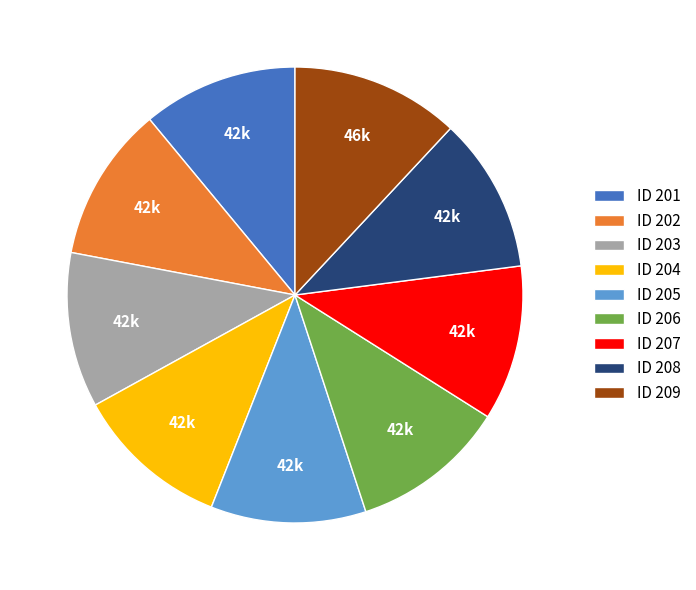

Is it true that ID 204 is 19% of the pie?

False